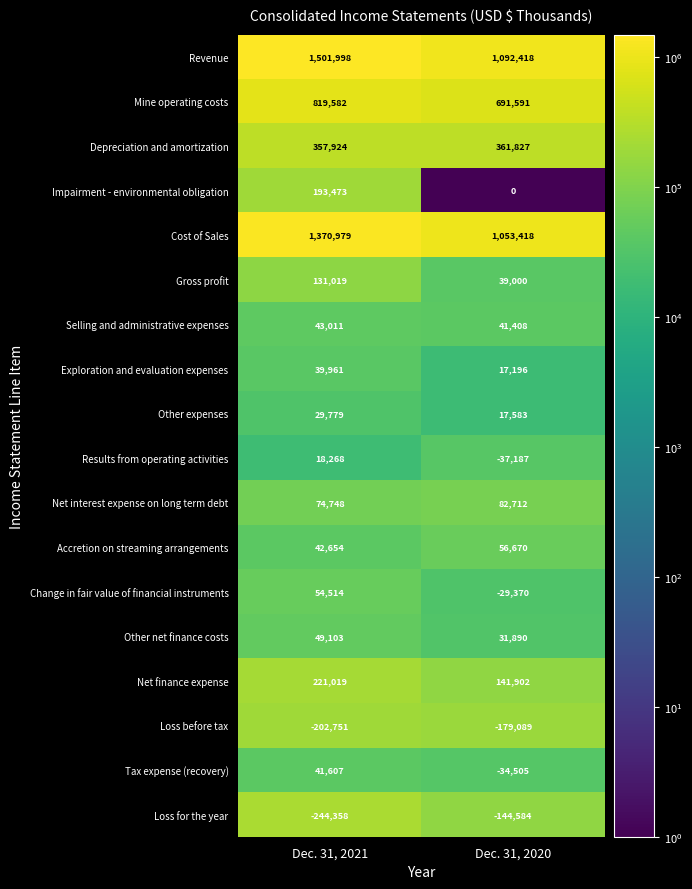

Rank the series at Dec. 31, 2020 from lowest to highest value.

Loss before tax, Loss for the year, Results from operating activities, Tax expense (recovery), Change in fair value of financial instruments, Impairment - environmental obligation, Exploration and evaluation expenses, Other expenses, Other net finance costs, Gross profit, Selling and administrative expenses, Accretion on streaming arrangements, Net interest expense on long term debt, Net finance expense, Depreciation and amortization, Mine operating costs, Cost of Sales, Revenue